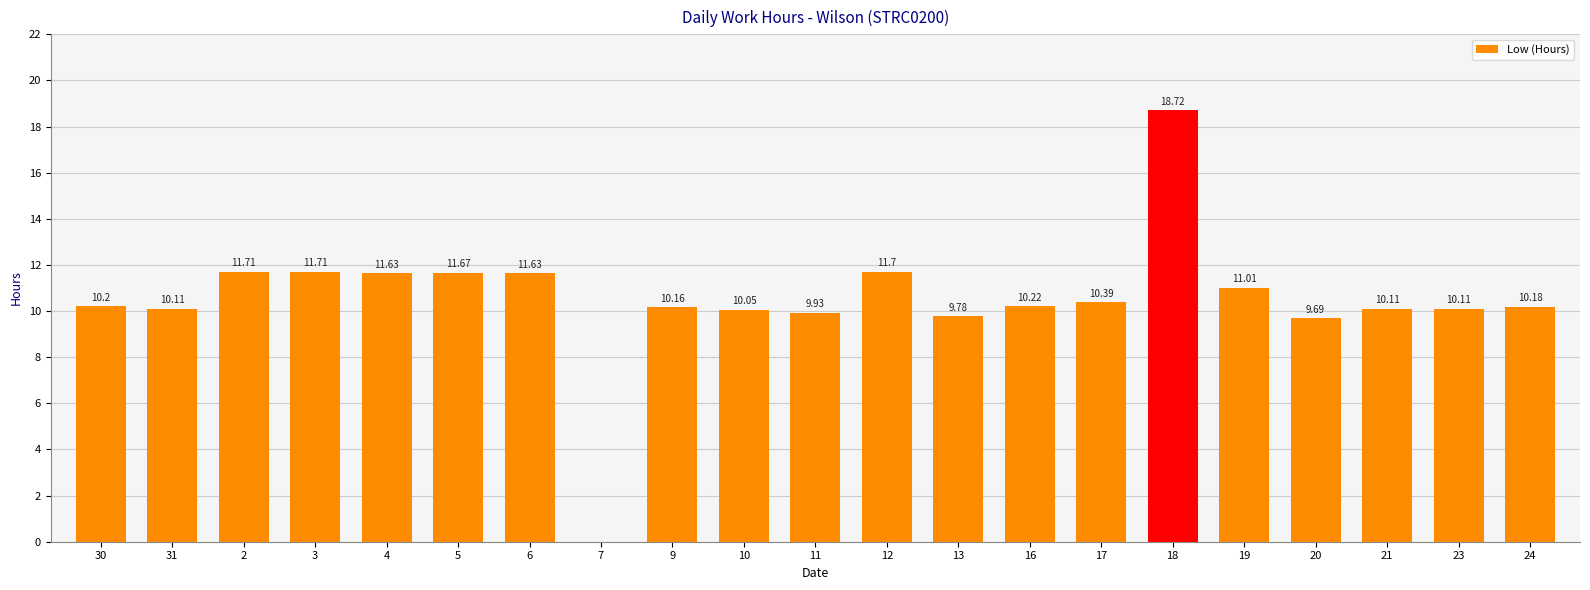

What is the sum of all values?

220.7